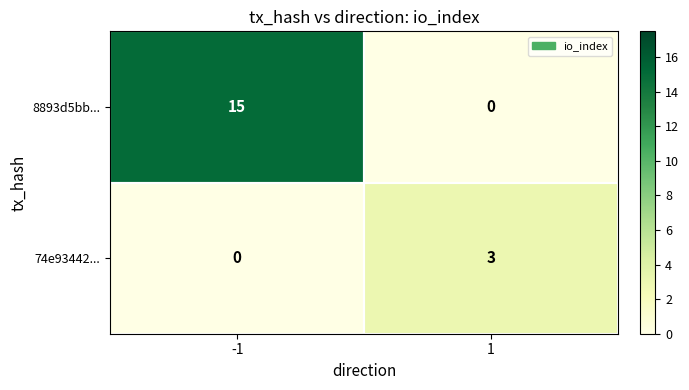

What is the sum of the 8893d5bb... values at 1 and -1?

15